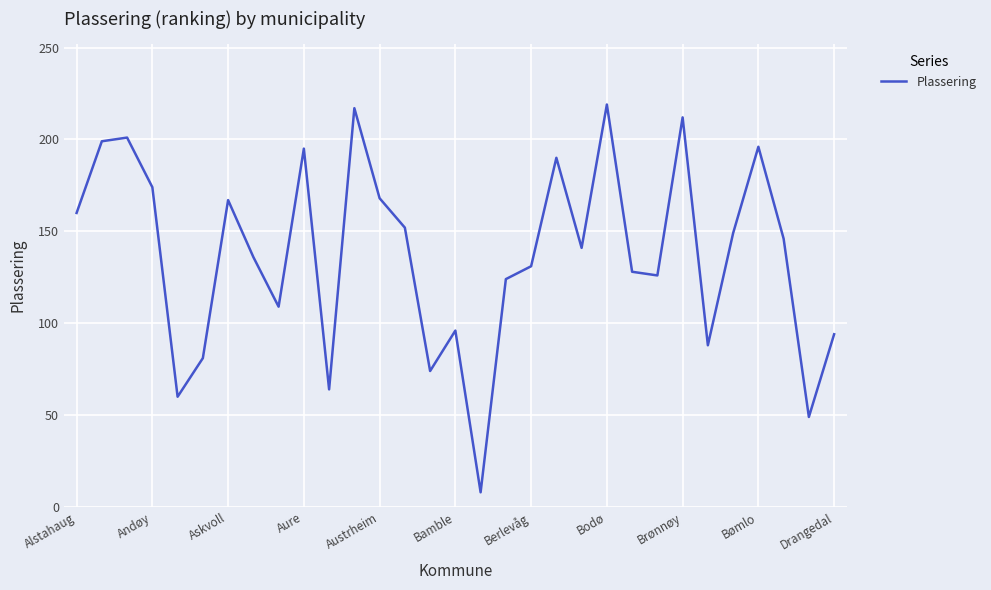

What is the smallest value displayed?

8